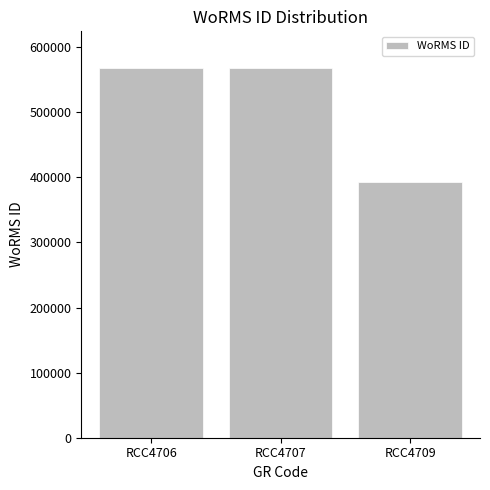

How many bars are there in total?

3